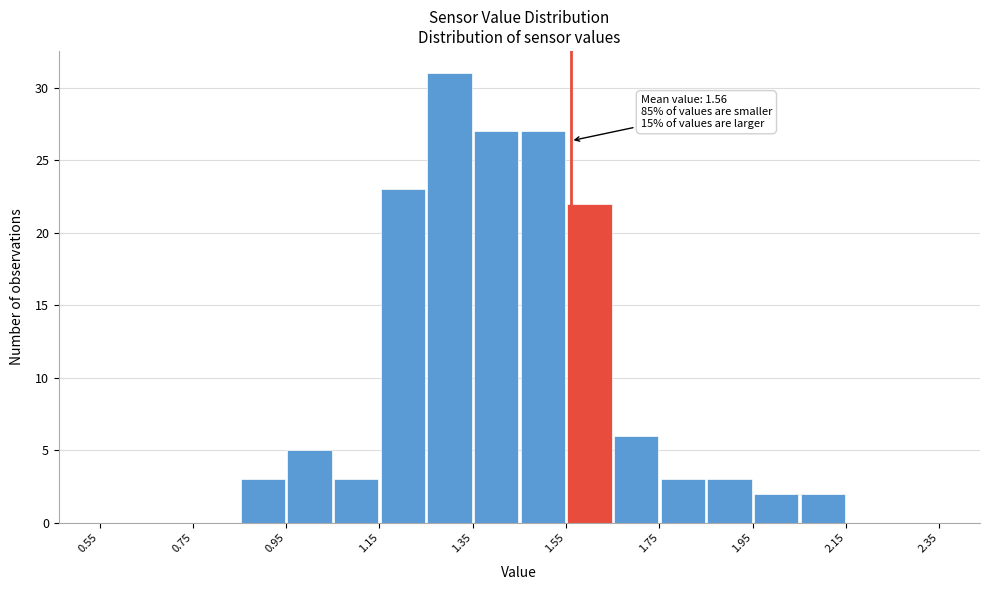

Which range on the x-axis has the tallest bar?

1.25 to 1.35